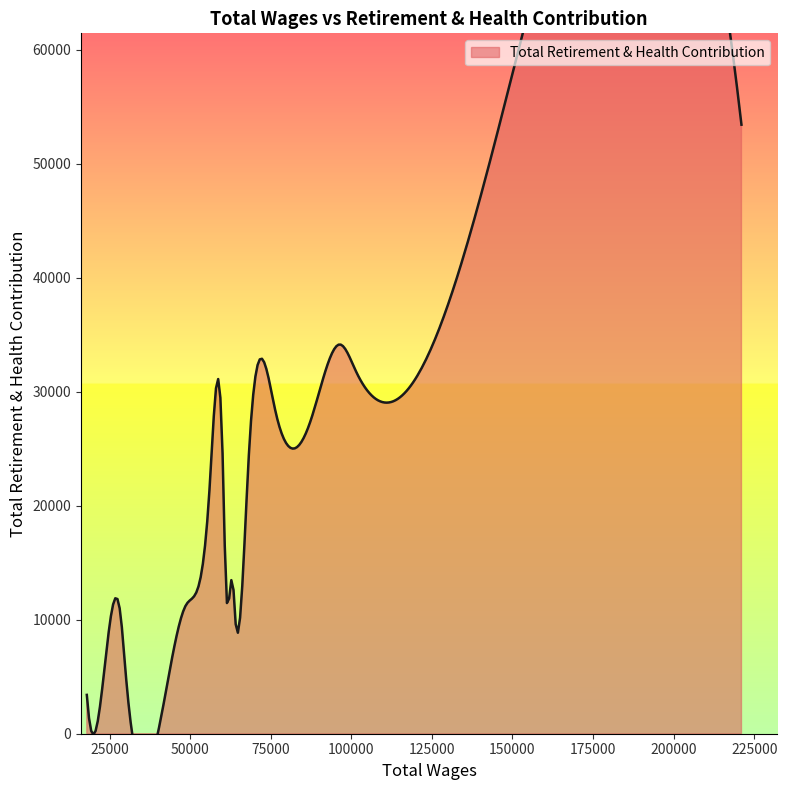

What is the difference between the second highest and second lowest values?

34390